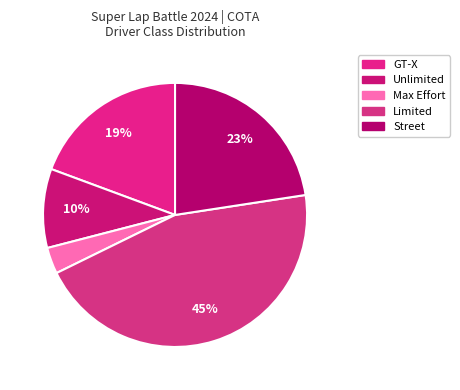

Is Max Effort the majority of the pie?

No